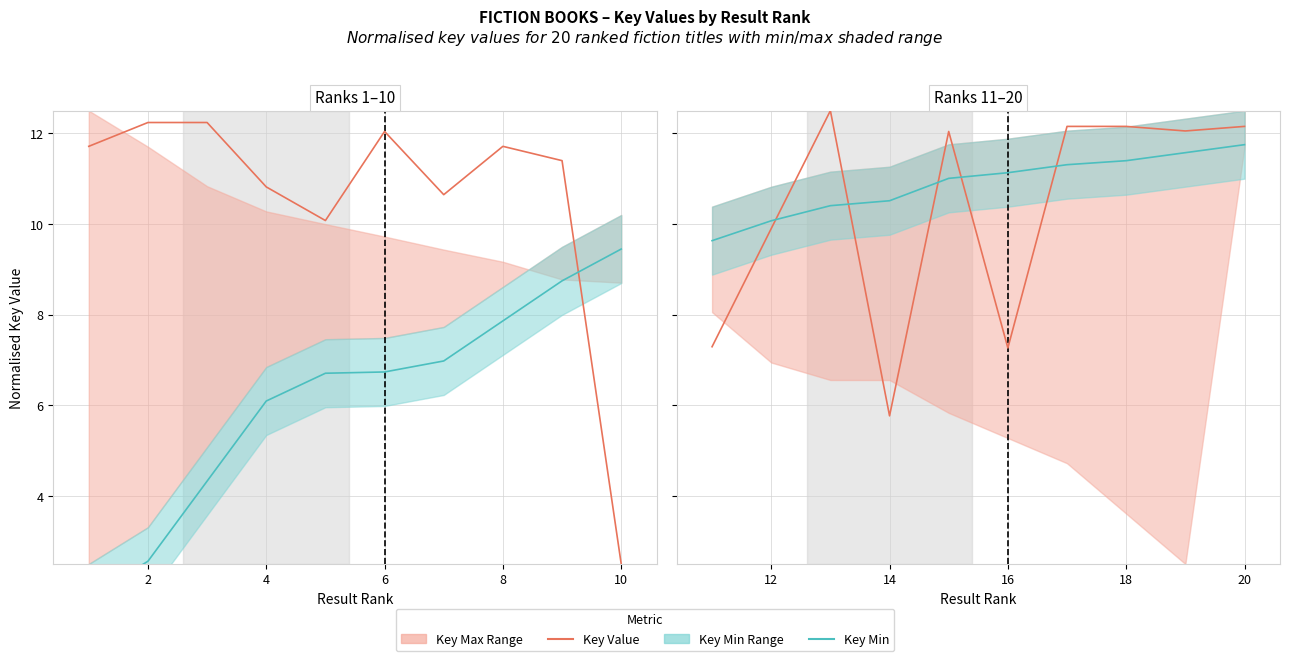

What is the value of the Key Min (normalised) point at the 6th from the left?

11.1